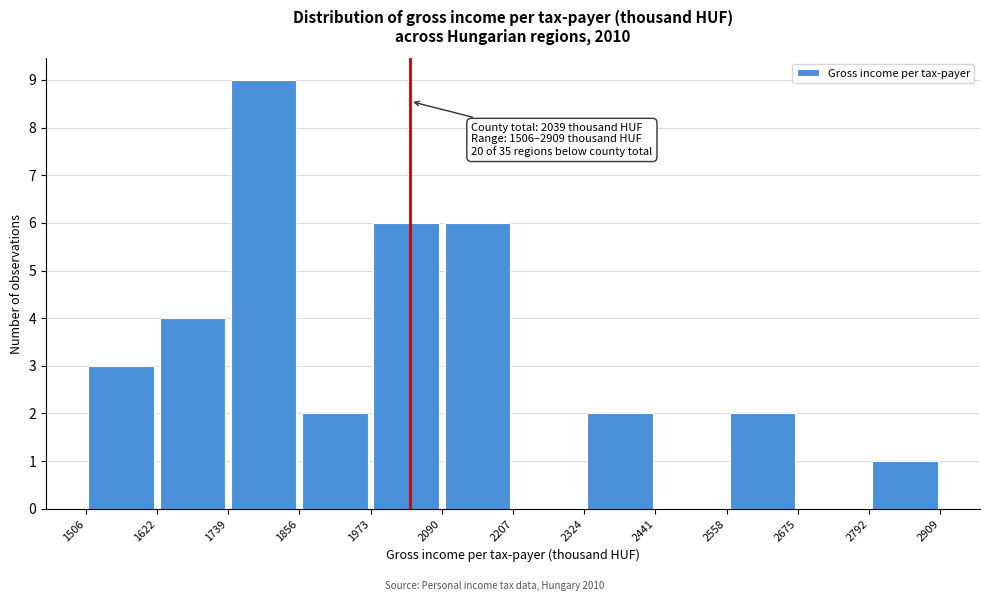

Over which range of the x-axis is the bar tallest?

1739 to 1856